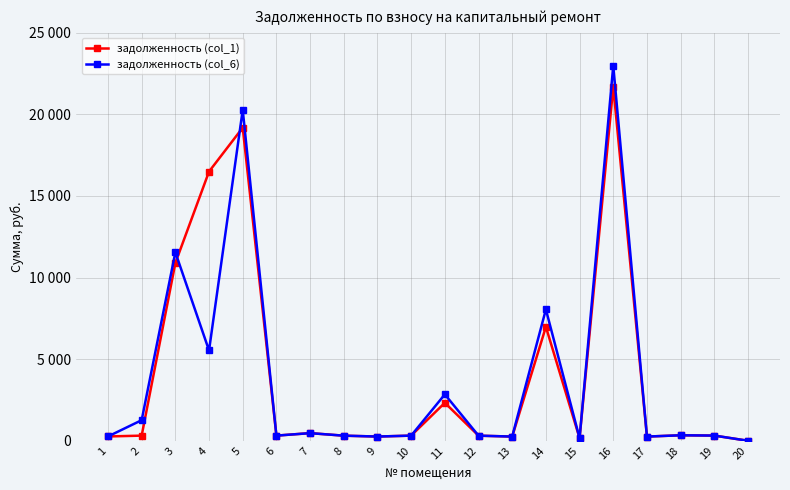

Is the value of задолженность (col_1) at 9 greater than the value of задолженность (col_6) at 18?

No